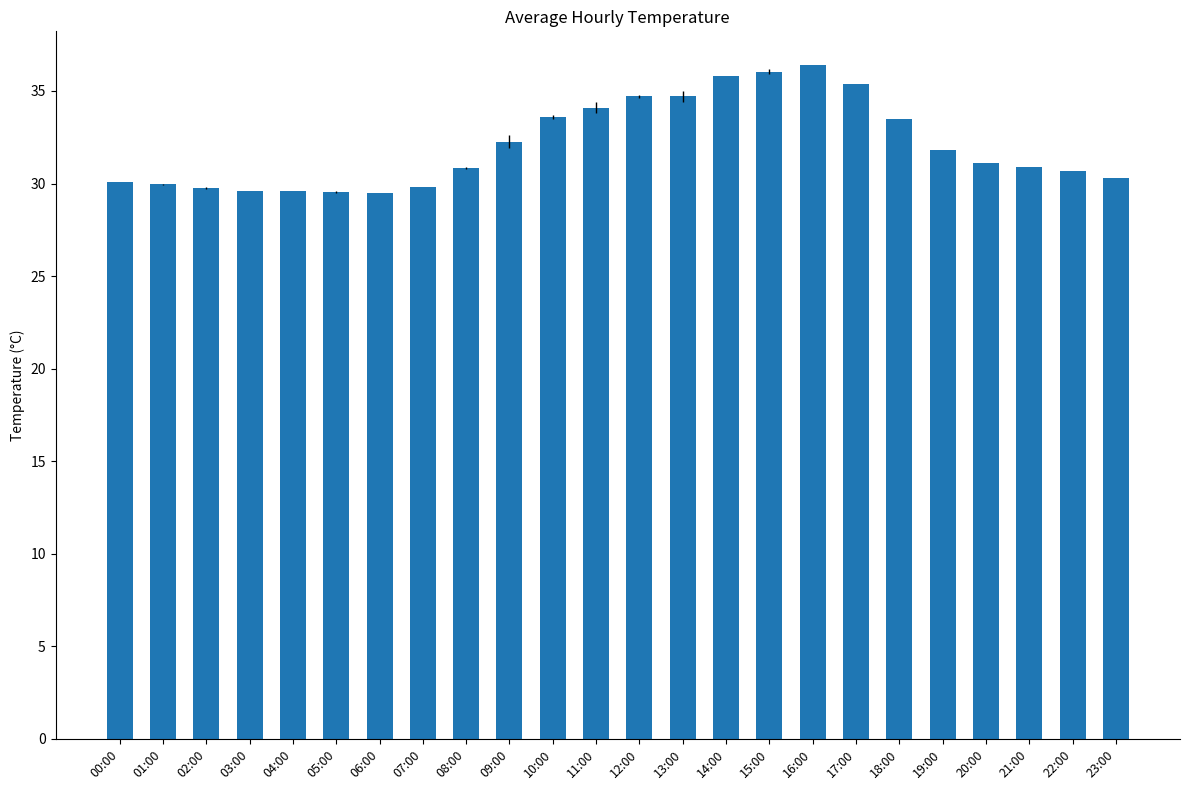

What is the sum of all values?

770.0